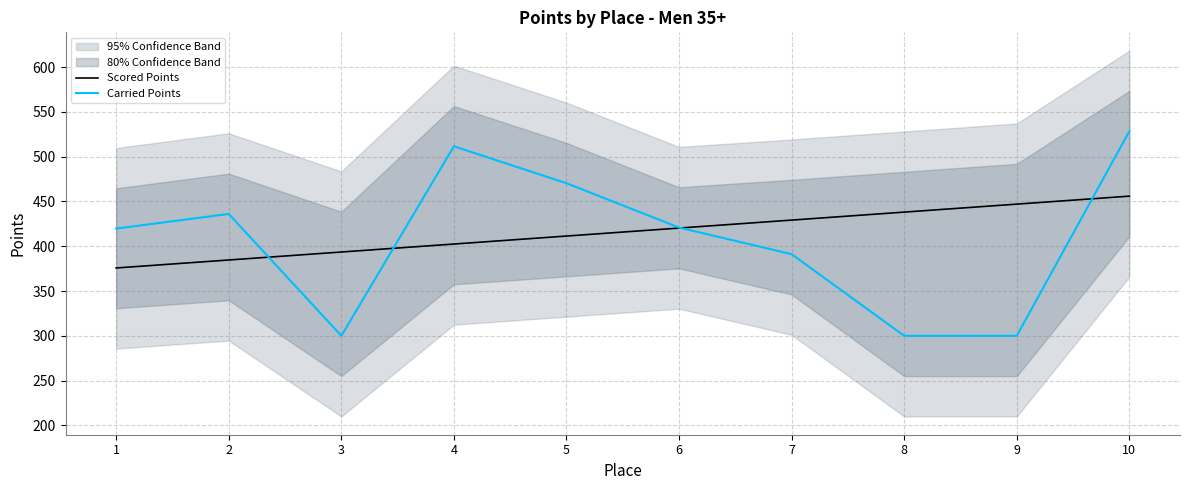

Does the chart display data point markers on the line(s)?

No